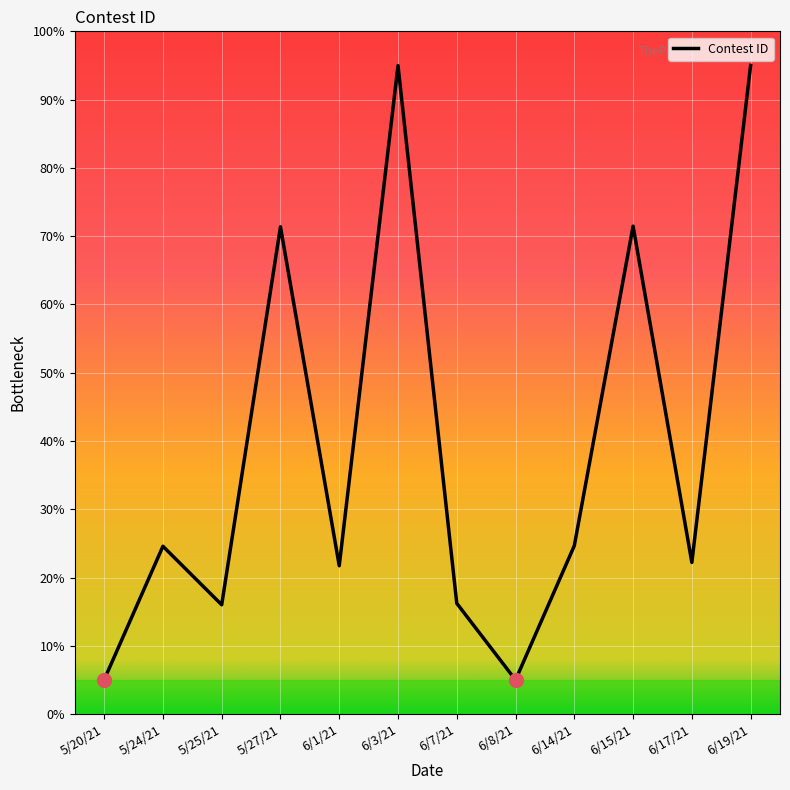

What is the difference between the values at 5/27/21 and 5/25/21?

55.4